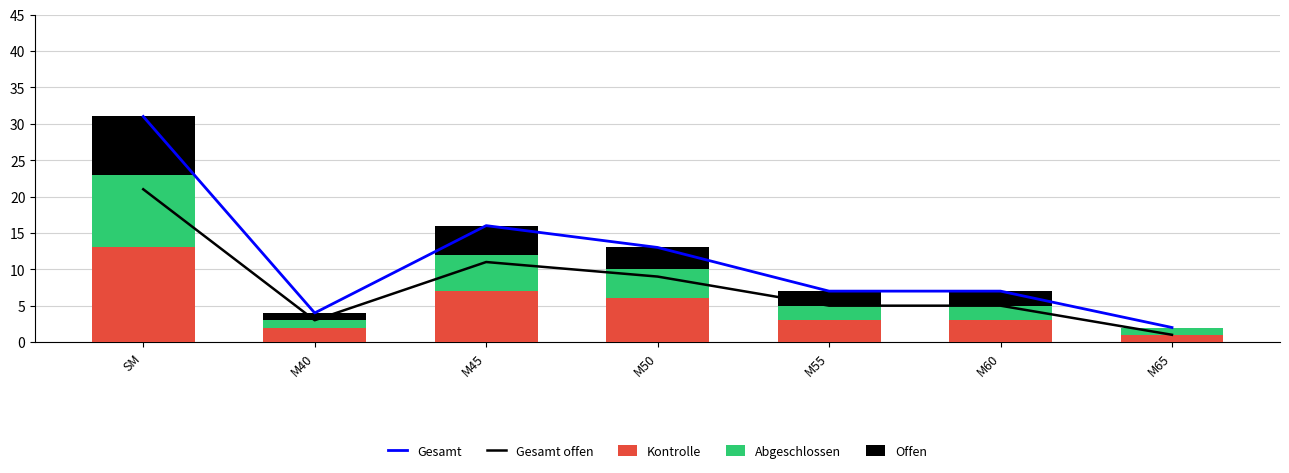

The value of Gesamt offen at M40 is 2. True or false?

False